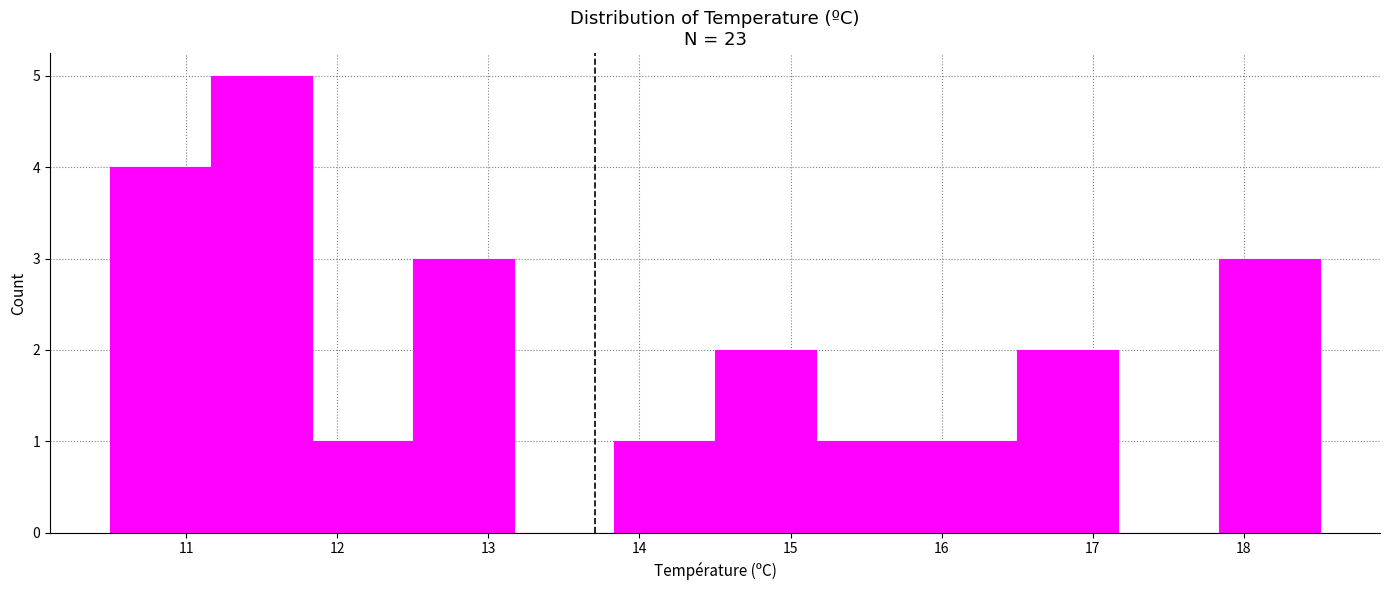

Reading left to right, transcribe this chart: for each bar, give the range it covers on the x-axis and its height. Neither the bar edges nor the heights are printed on the chart, so give them approximately, as read against the axes.

10.5 to 11.2: 4
11.2 to 11.8: 5
11.8 to 12.5: 1
12.5 to 13.2: 3
13.2 to 13.8: 0
13.8 to 14.5: 1
14.5 to 15.2: 2
15.2 to 15.8: 1
15.8 to 16.5: 1
16.5 to 17.2: 2
17.2 to 17.8: 0
17.8 to 18.5: 3